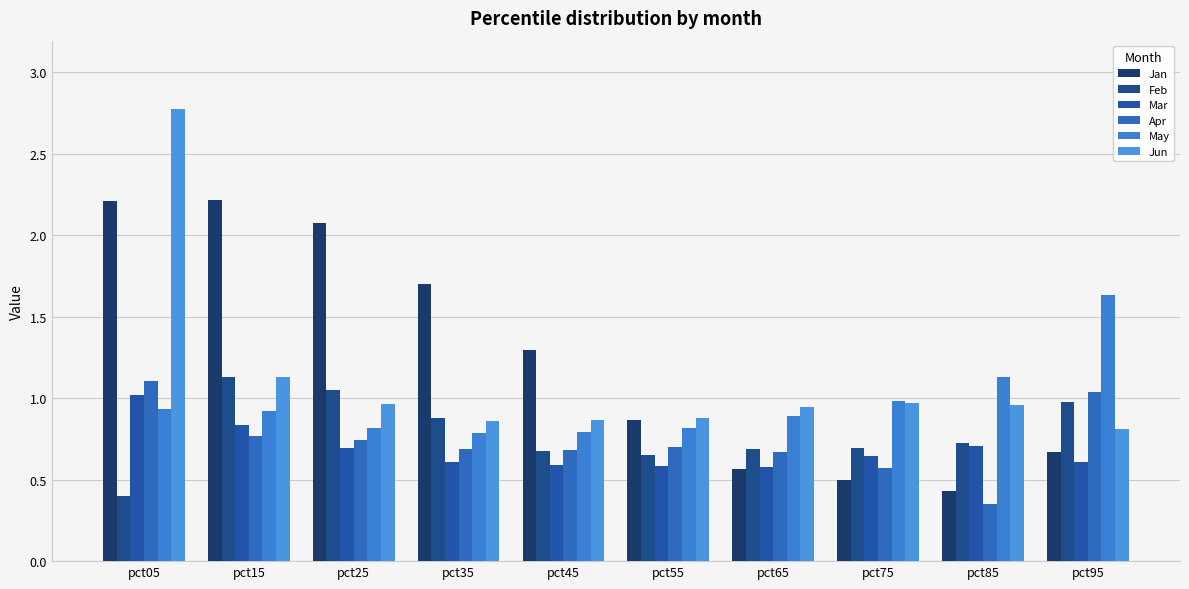

Reading right to left, what are all the values shown in this chart?

Jan: pct95=0.7	pct85=0.4	pct75=0.5	pct65=0.6	pct55=0.9	pct45=1.3	pct35=1.7	pct25=2.1	pct15=2.2	pct05=2.2
Feb: pct95=1.0	pct85=0.7	pct75=0.7	pct65=0.7	pct55=0.7	pct45=0.7	pct35=0.9	pct25=1.0	pct15=1.1	pct05=0.4
Mar: pct95=0.6	pct85=0.7	pct75=0.6	pct65=0.6	pct55=0.6	pct45=0.6	pct35=0.6	pct25=0.7	pct15=0.8	pct05=1.0
Apr: pct95=1.0	pct85=0.4	pct75=0.6	pct65=0.7	pct55=0.7	pct45=0.7	pct35=0.7	pct25=0.7	pct15=0.8	pct05=1.1
May: pct95=1.6	pct85=1.1	pct75=1.0	pct65=0.9	pct55=0.8	pct45=0.8	pct35=0.8	pct25=0.8	pct15=0.9	pct05=0.9
Jun: pct95=0.8	pct85=1.0	pct75=1.0	pct65=0.9	pct55=0.9	pct45=0.9	pct35=0.9	pct25=1.0	pct15=1.1	pct05=2.8